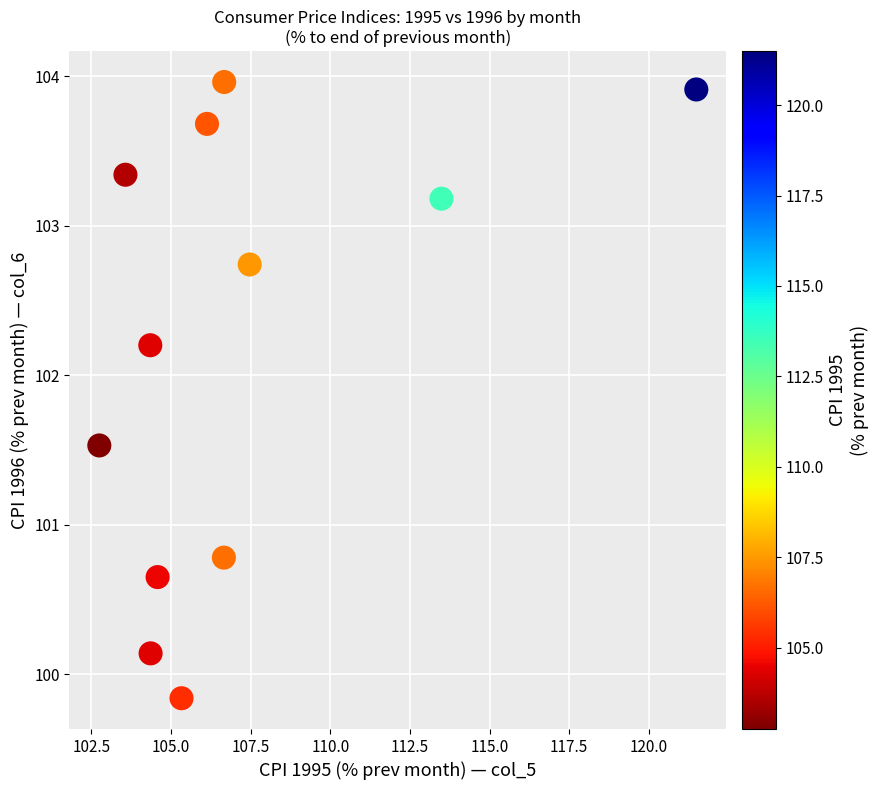

What is the average Y value?

102.2